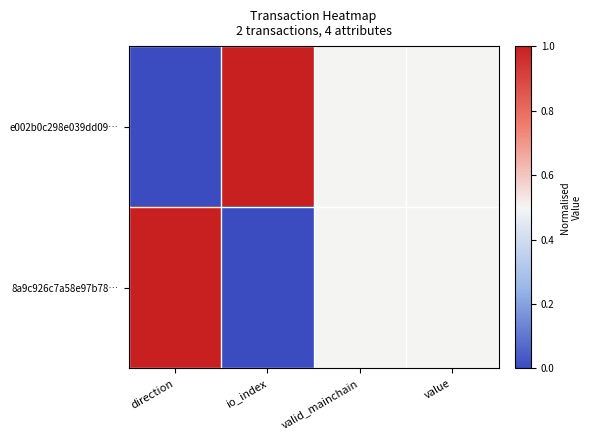

How many categories are shown in the chart?

4